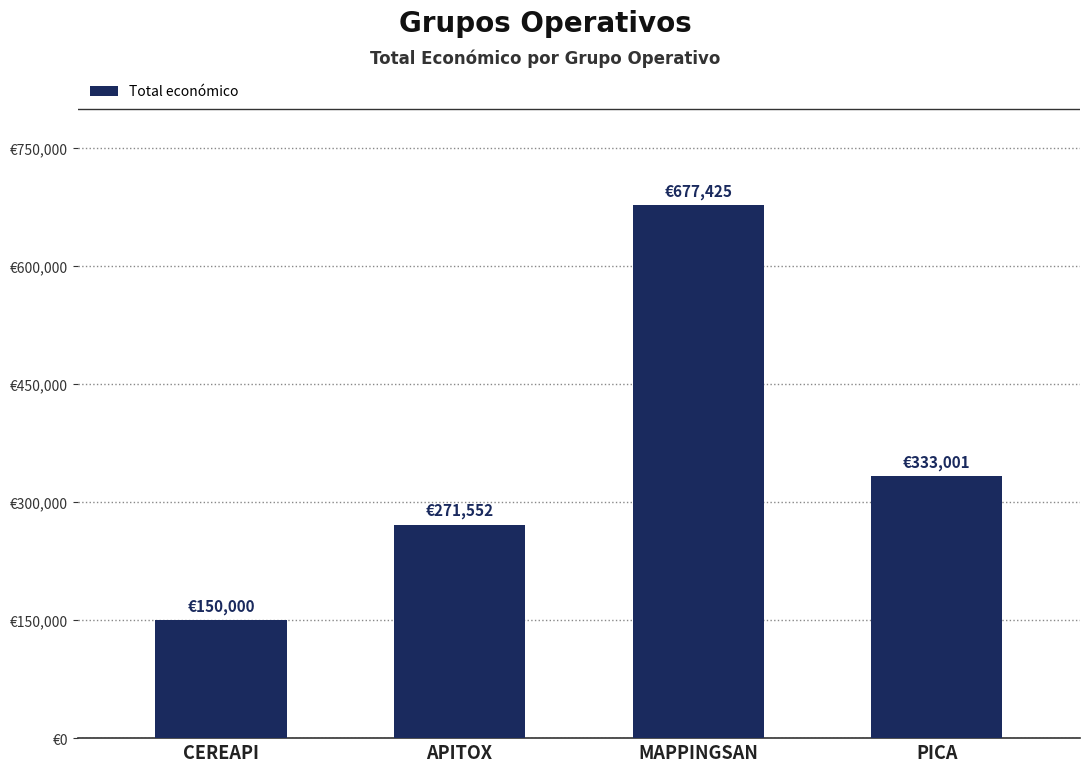

Which label corresponds to the largest value in the chart?

MAPPINGSAN